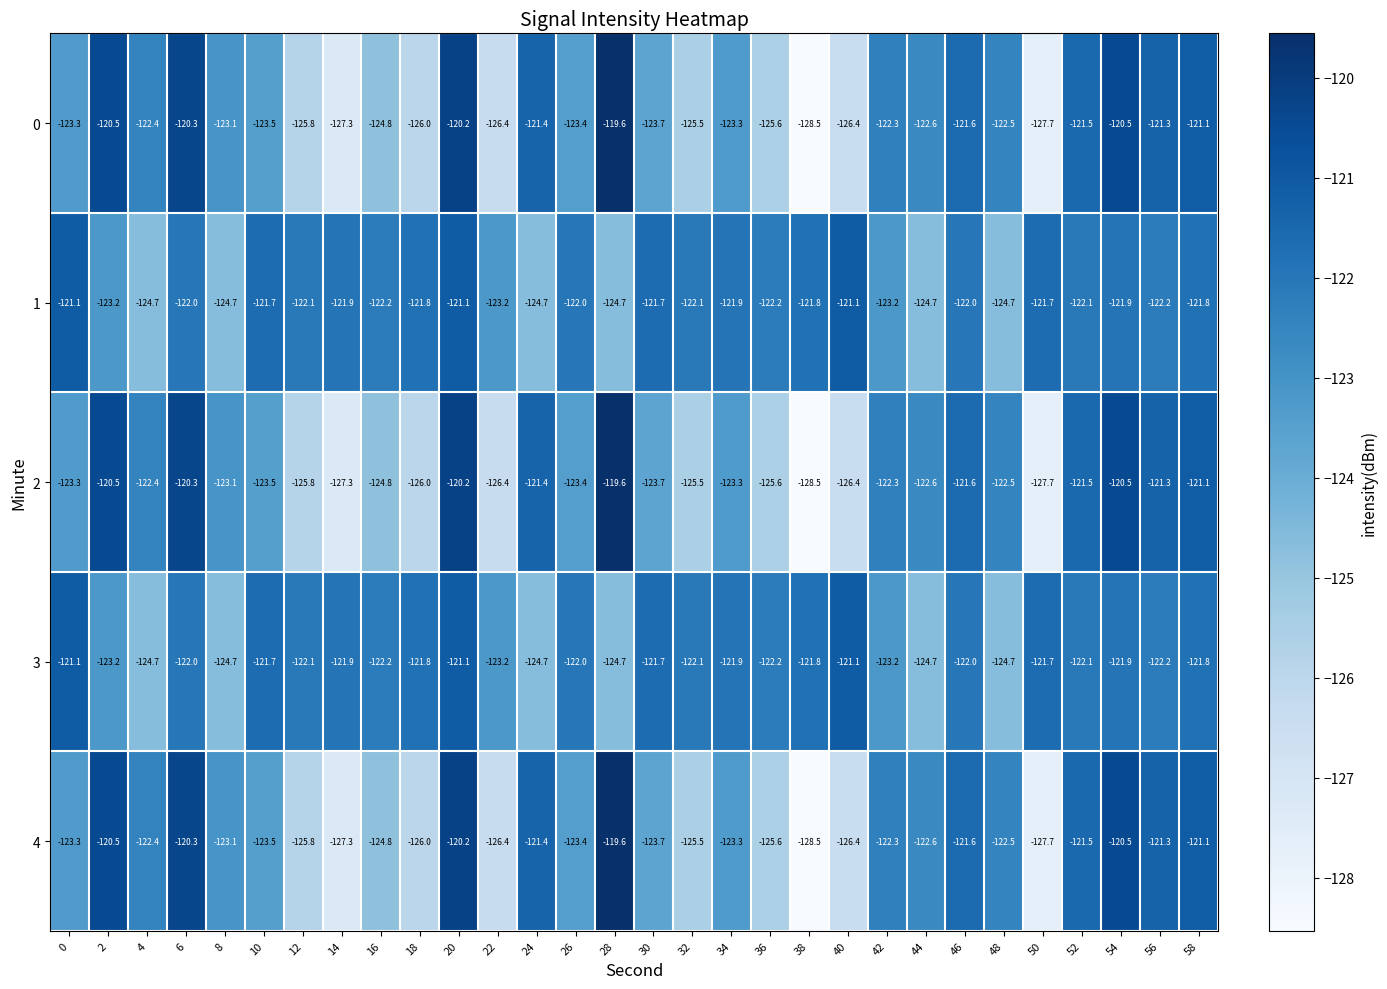

Is it true that 1 equals -121.1 at 0?

True